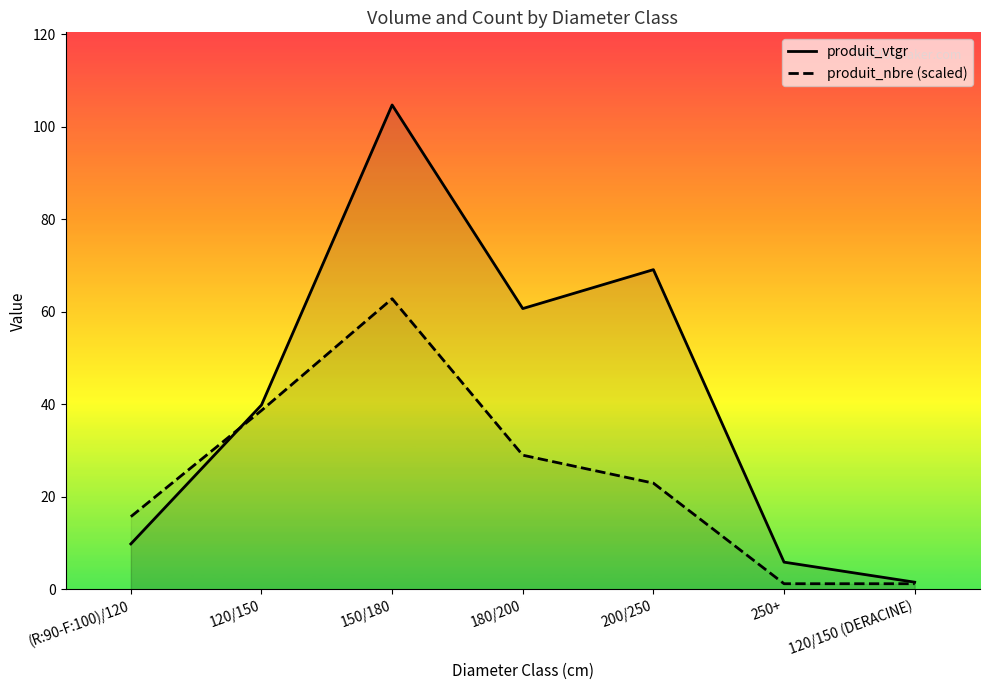

Between which two adjacent categories do produit_vtgr and produit_nbre (scaled) first intersect?

(R:90-F:100)/120 and 120/150